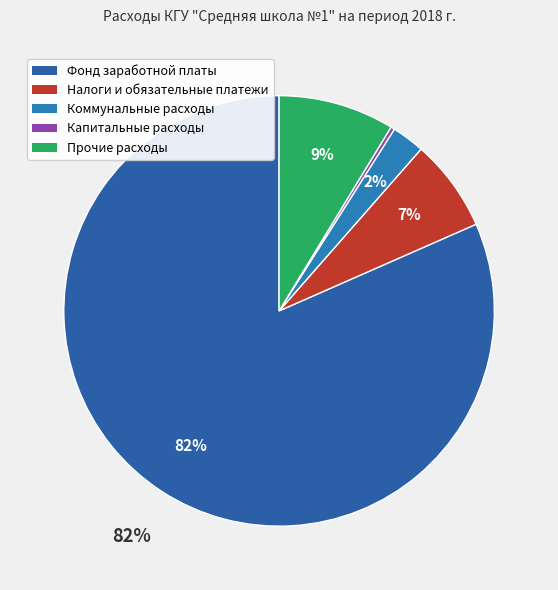

How many slices are in this pie chart?

5